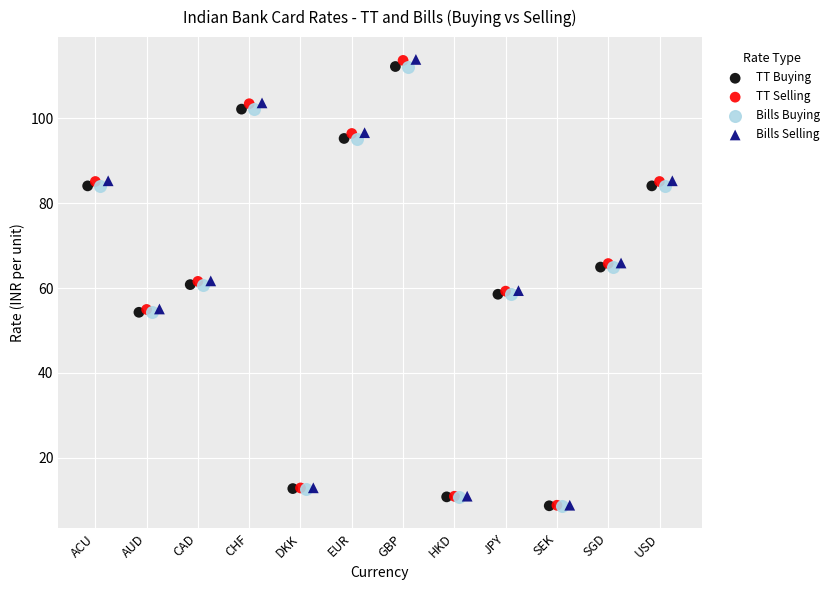

Which series has the largest Y range (max minus min)?

Bills Selling